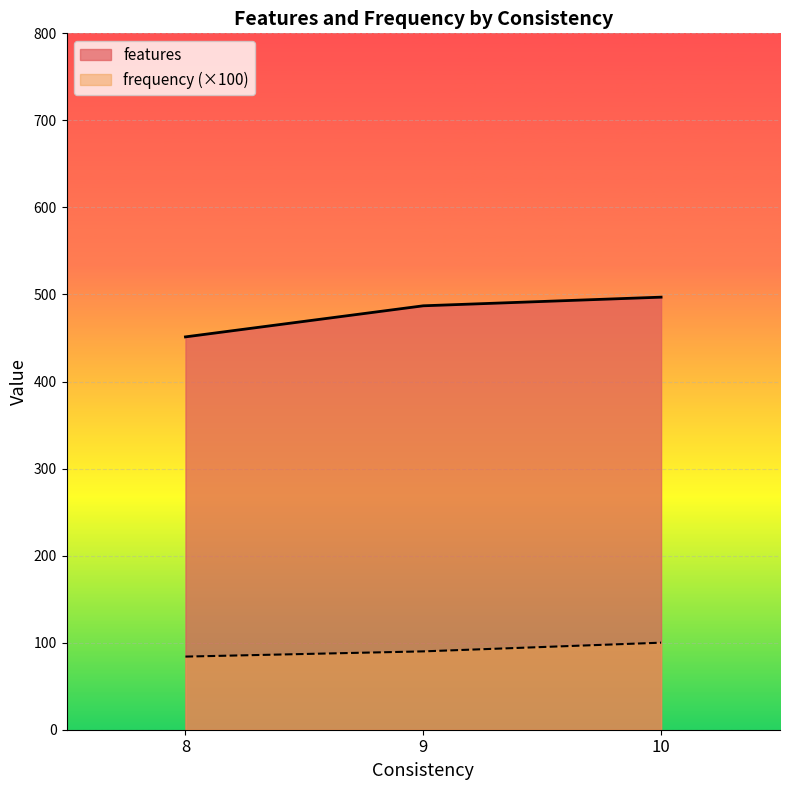

Where is the first local minimum for frequency?

8